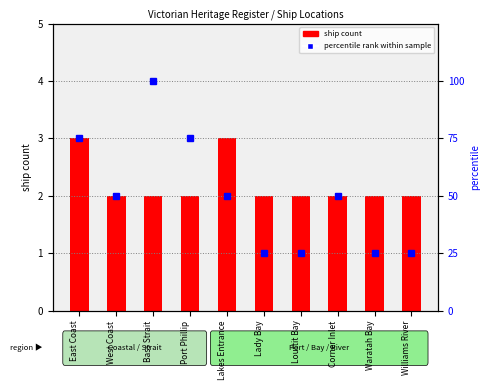

Reading right to left, extract all data points from this chart.

ship count: 2	2	2	2	2	3	2	2	2	3
percentile rank within sample: 25	25	50	25	25	50	75	100	50	75